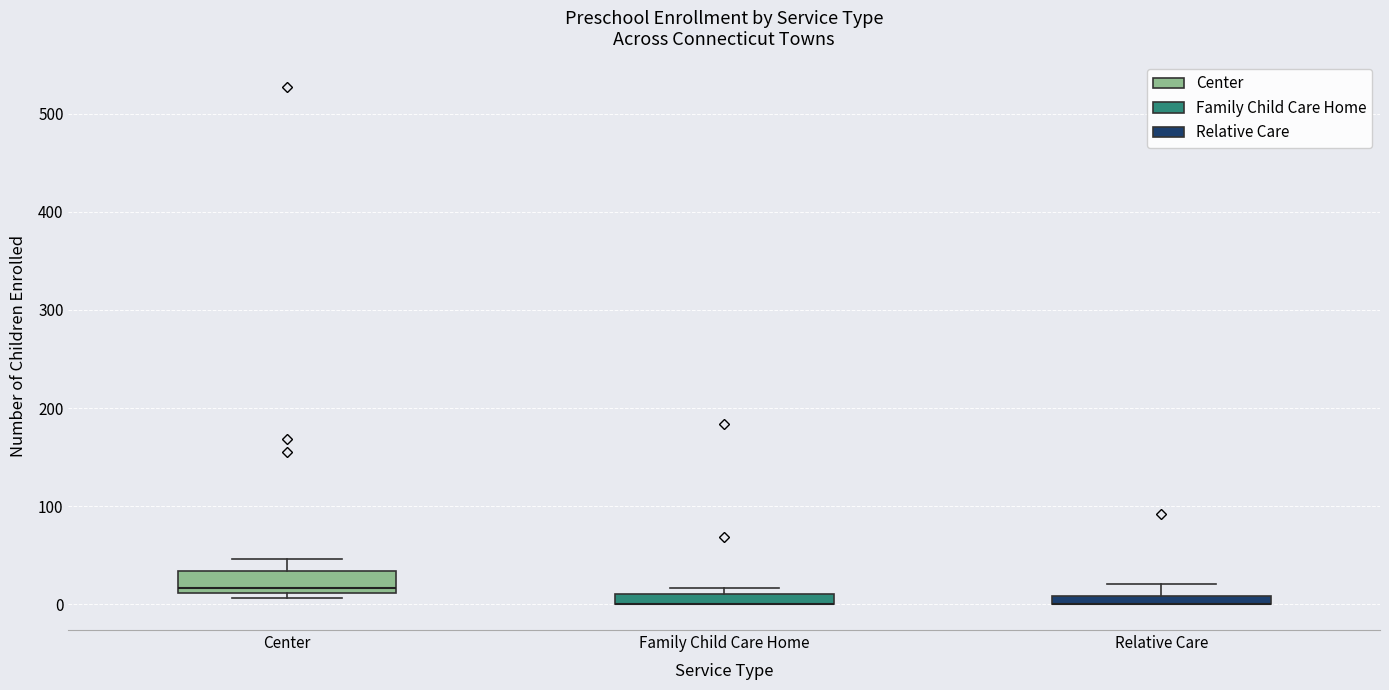

Comparing the boxes themselves (not the whiskers), which one is the tallest?

Center